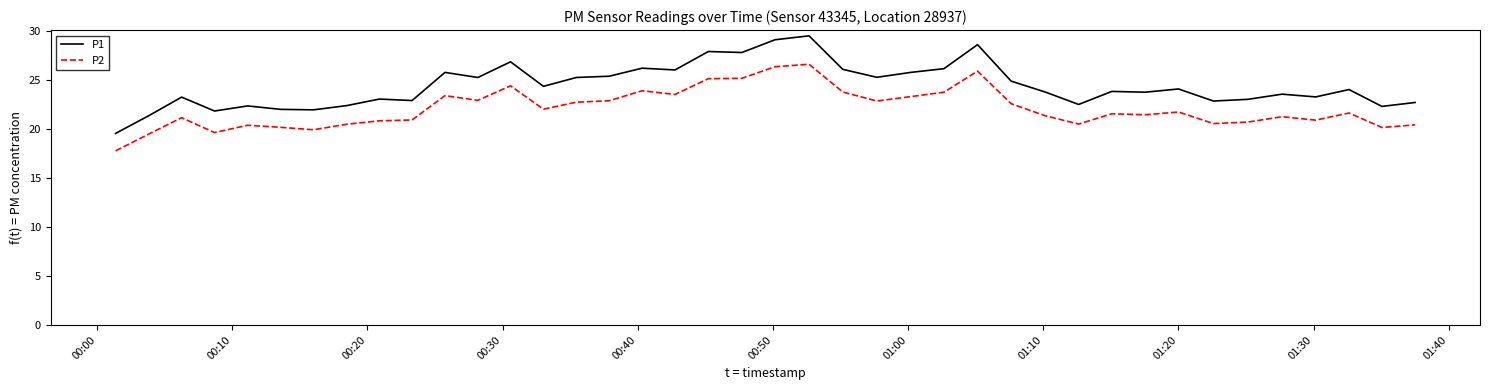

Which series has the largest total across all categories?

P1